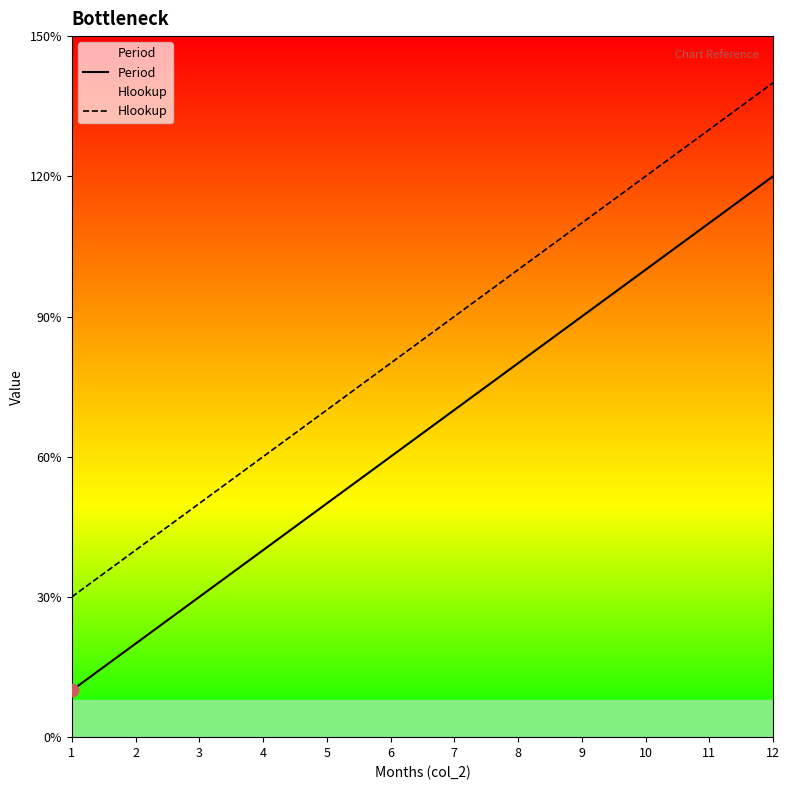

Which series reaches the minimum Y coordinate?

Period